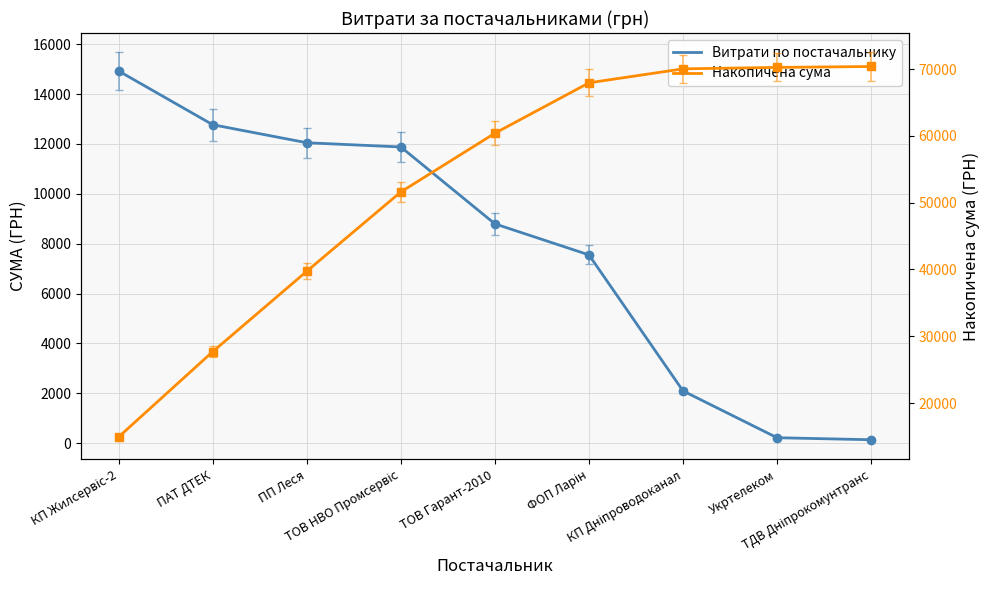

The value of Накопичена сума at ПАТ ДТЕК is 9306.4. True or false?

False